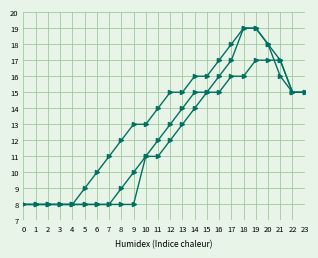

Reading left to right, extract all data points from this chart.

Heat Exchangers: 0=8	1=8	2=8	3=8	4=8	5=8	6=8	7=8	8=8	9=8	10=11	11=11	12=12	13=13	14=14	15=15	16=16	17=17	18=19	19=19	20=18	21=17	22=15	23=15
Circulation Pumps: 0=8	1=8	2=8	3=8	4=8	5=9	6=10	7=11	8=12	9=13	10=13	11=14	12=15	13=15	14=16	15=16	16=17	17=18	18=19	19=19	20=18	21=16	22=15	23=15
Other Equipment: 0=8	1=8	2=8	3=8	4=8	5=8	6=8	7=8	8=9	9=10	10=11	11=12	12=13	13=14	14=15	15=15	16=15	17=16	18=16	19=17	20=17	21=17	22=15	23=15